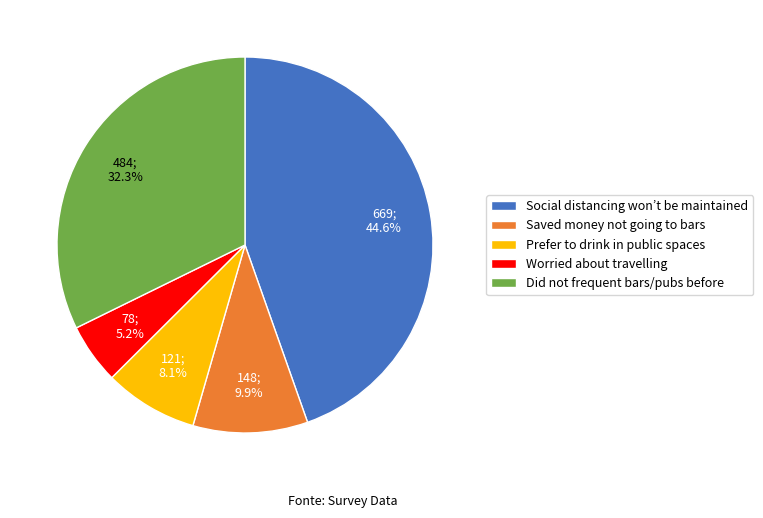

What percentage is the Prefer to drink in public spaces slice, to the nearest percent?

8%